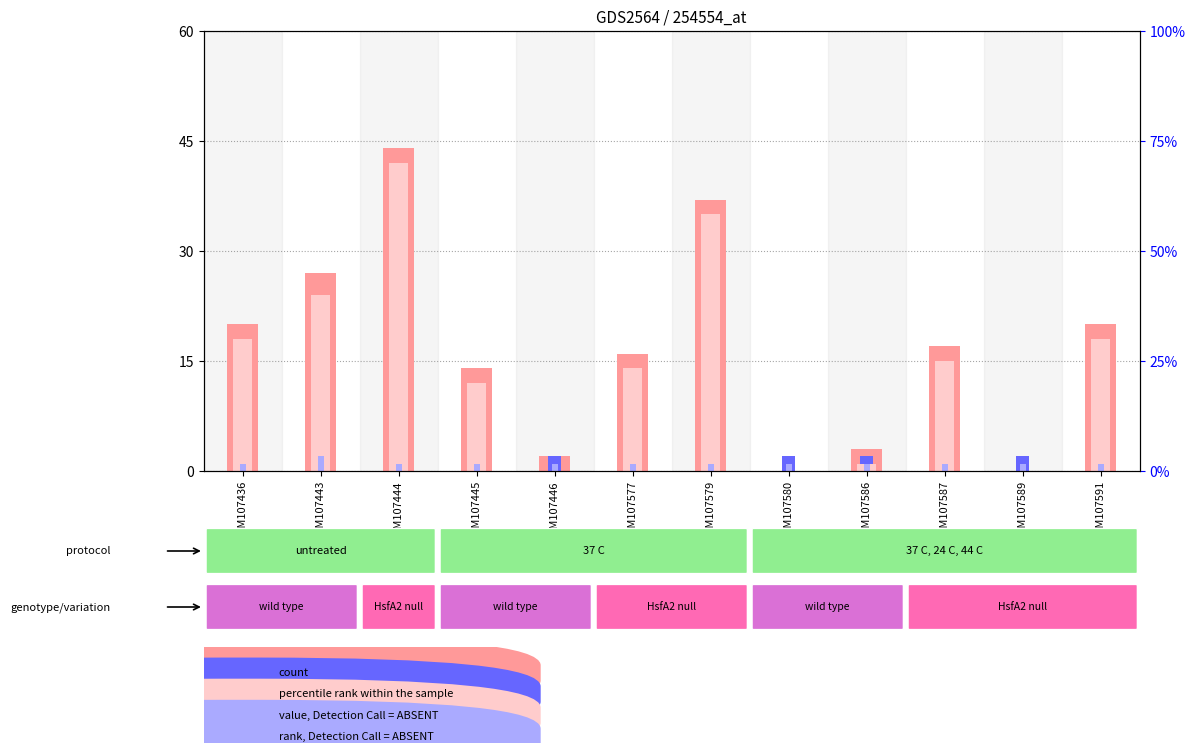

How many data points in count are less than 17?

6